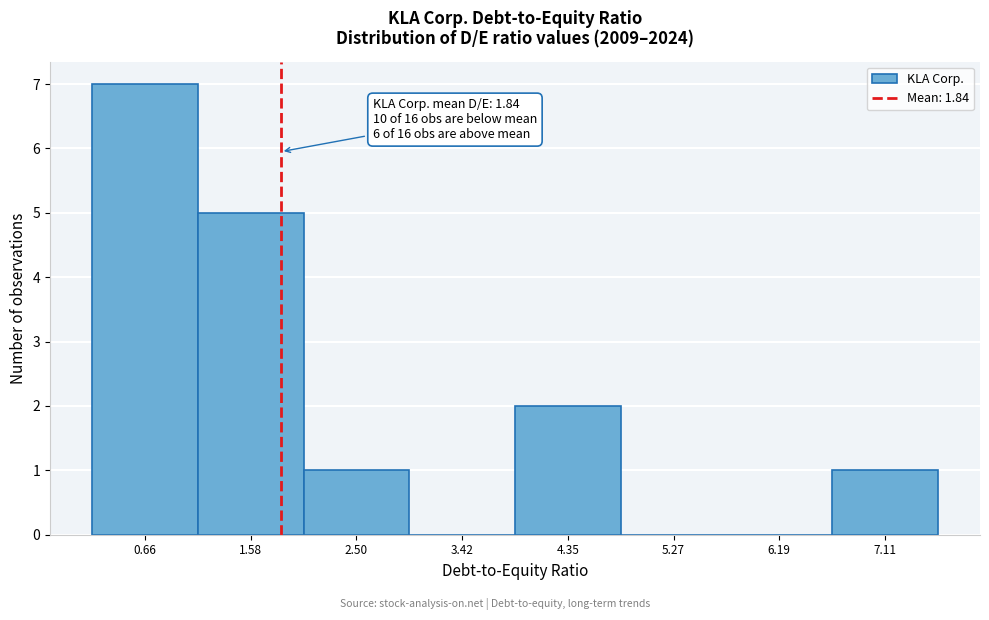

Which range on the x-axis has the tallest bar?

0.2 to 1.1